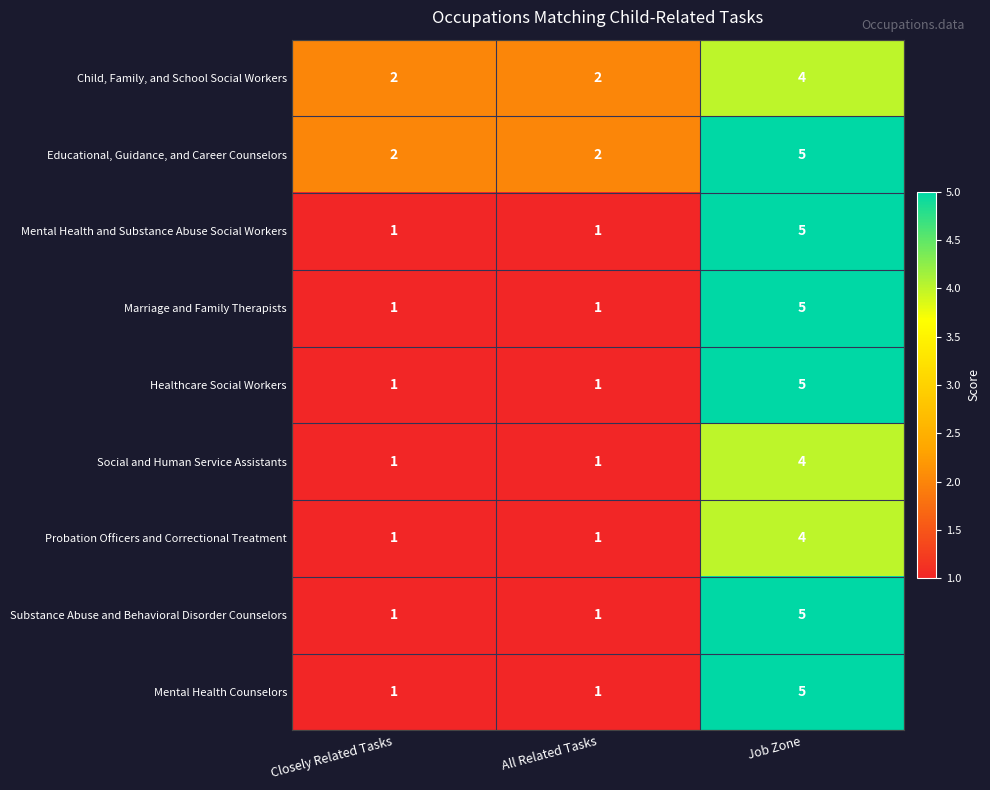

The value of Social and Human Service Assistants at All Related Tasks is 1. True or false?

True